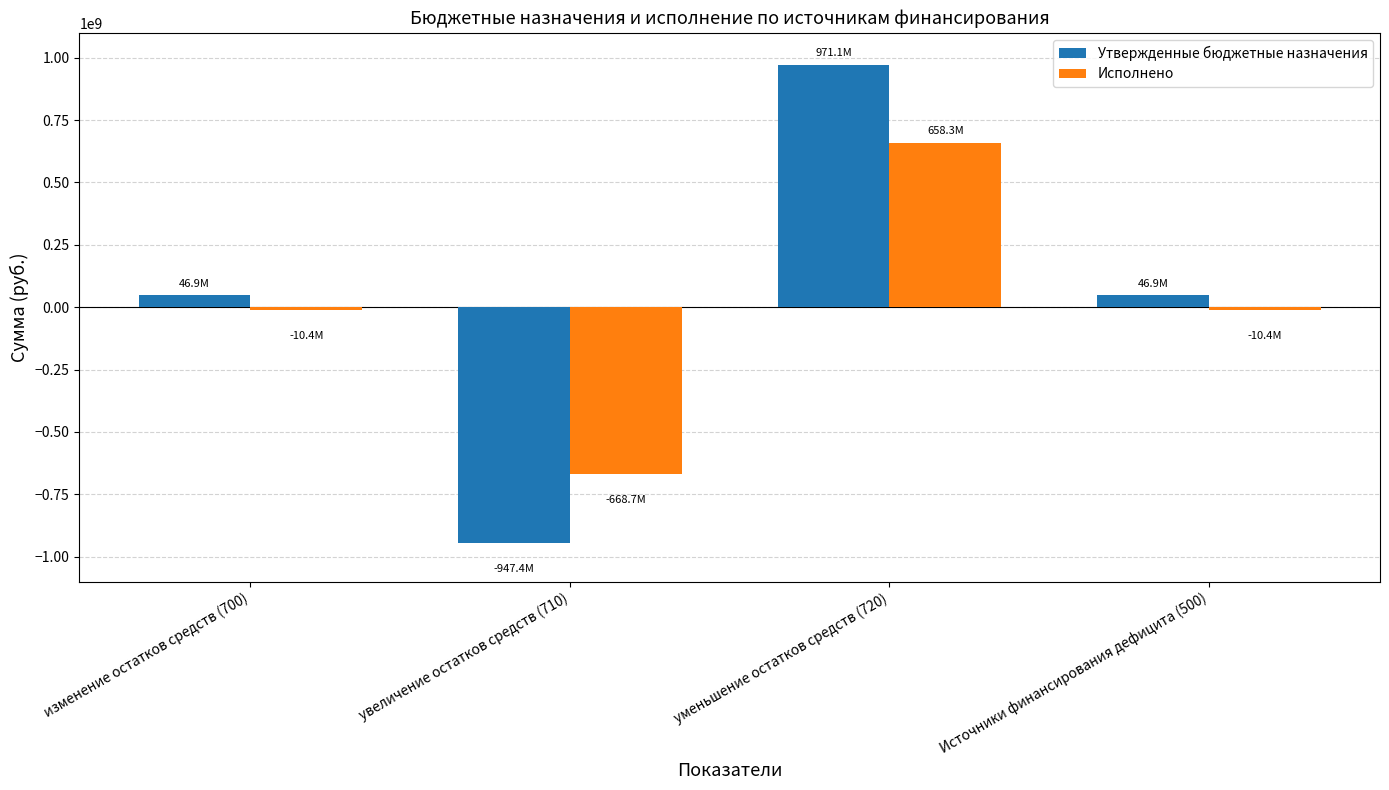

What is the label of the 3rd bar from the left?

уменьшение остатков средств (720)